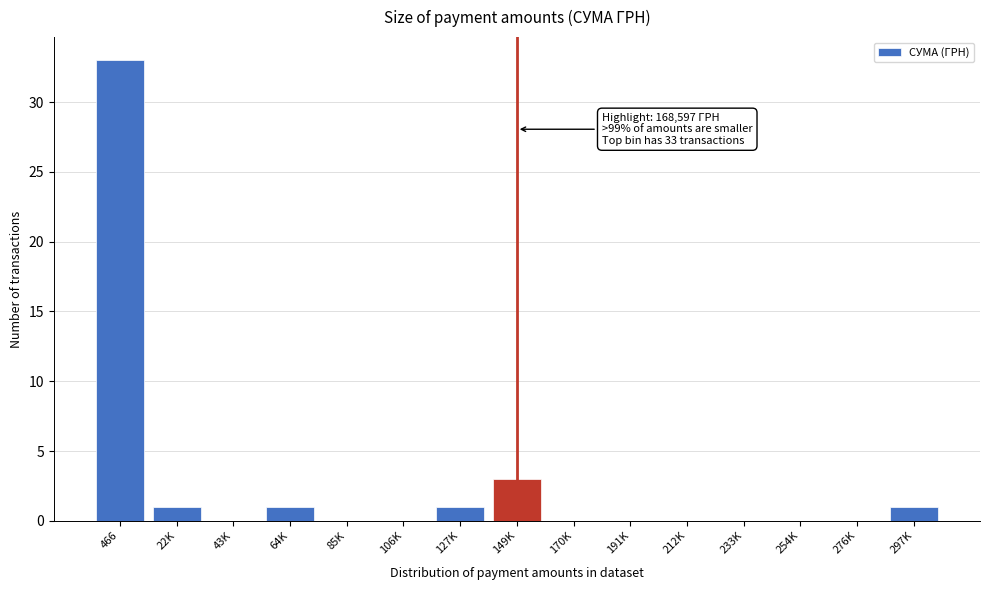

Reading left to right, extract all data points from this chart.

466=33	22K=1	43K=0	64K=1	85K=0	106K=0	127K=1	149K=3	170K=0	191K=0	212K=0	233K=0	254K=0	276K=0	297K=1